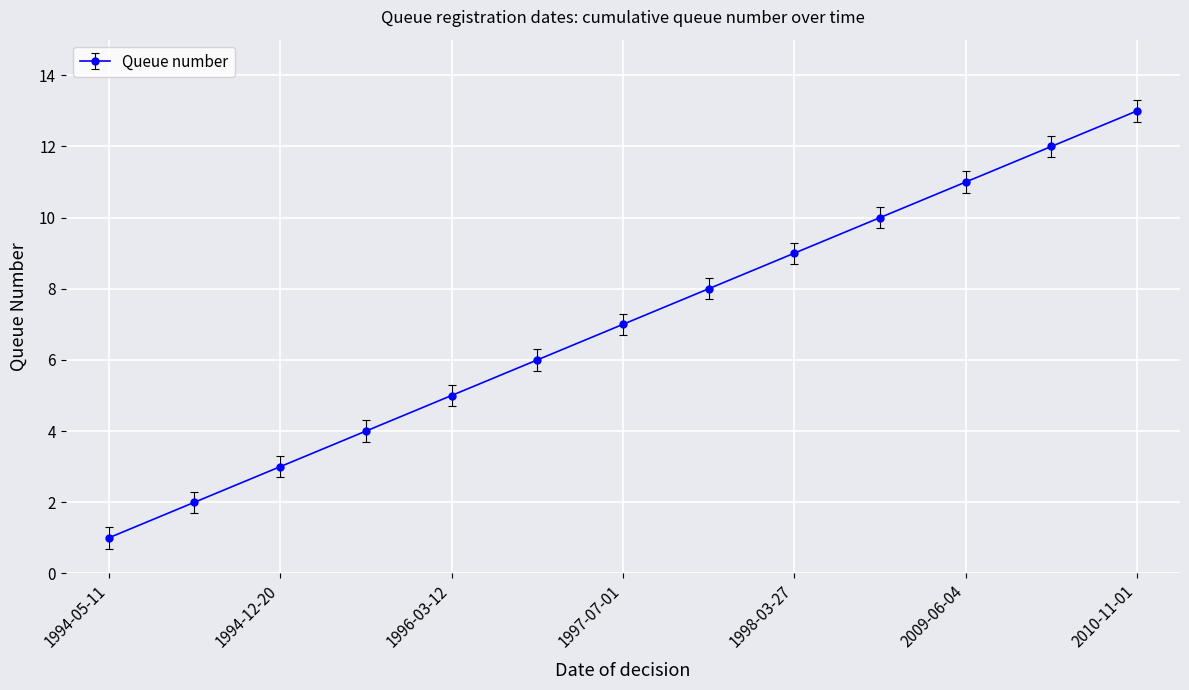

What is the average value?

7